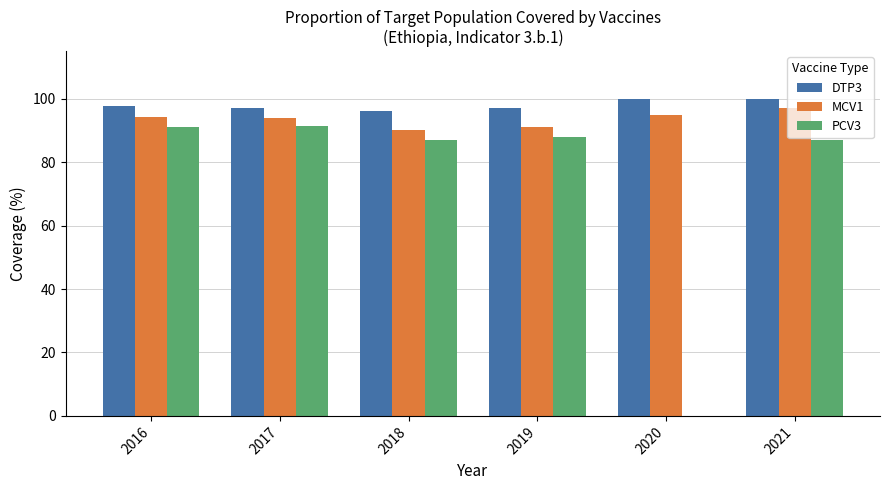

How many data points does each series have?

6